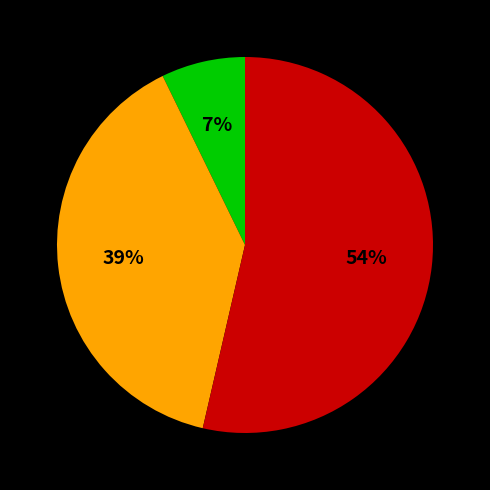

Is there a majority slice in this chart?

Yes